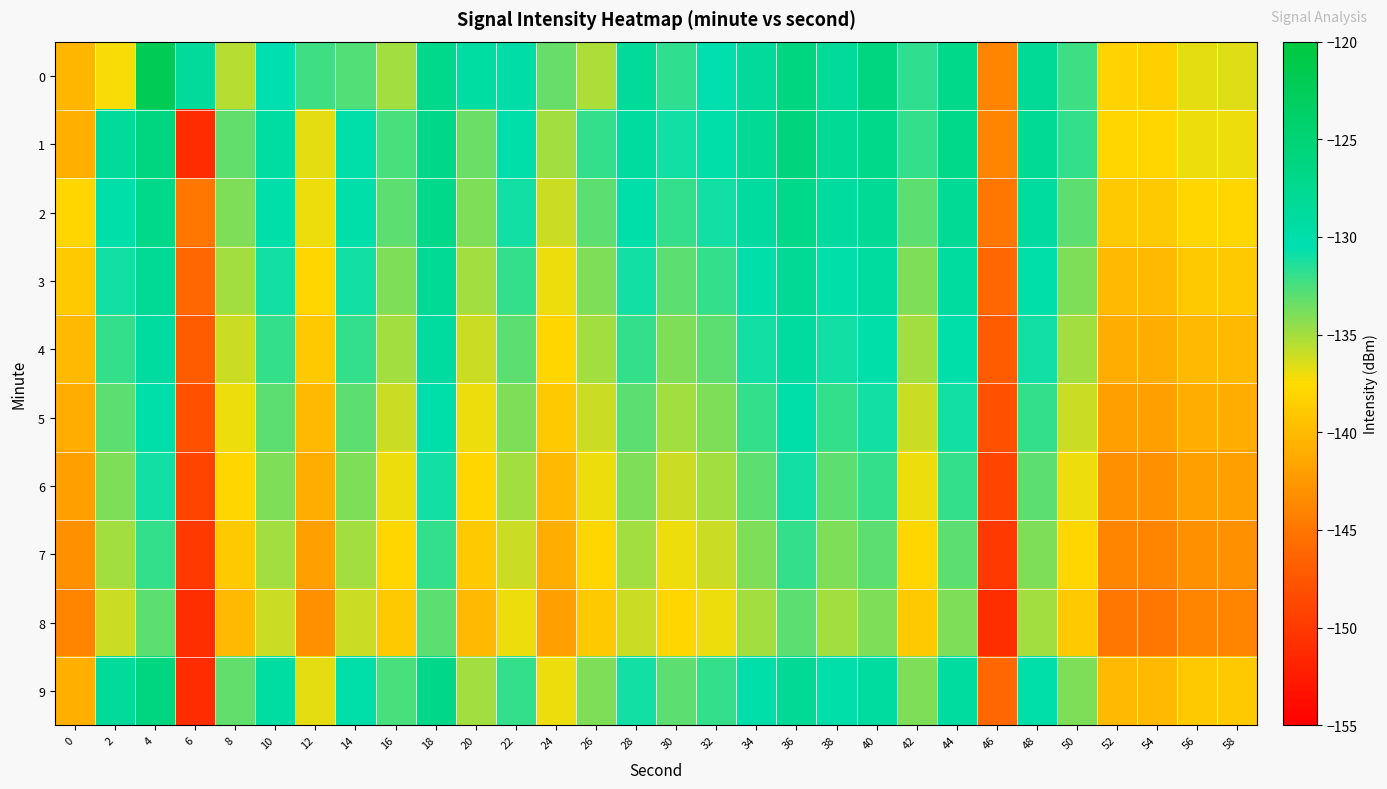

At which category is the sum across all series the highest?

4